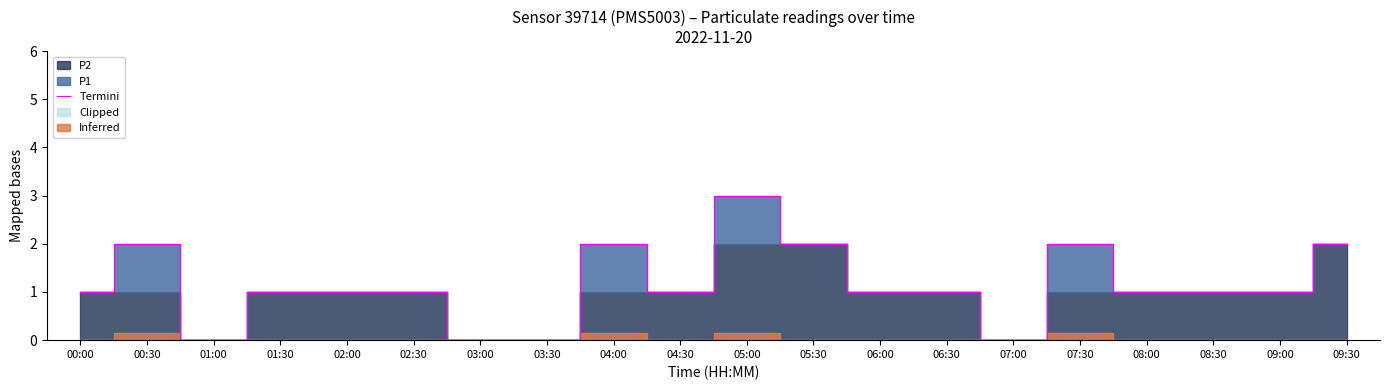

The value of Termini at 04:00 is 2. True or false?

True